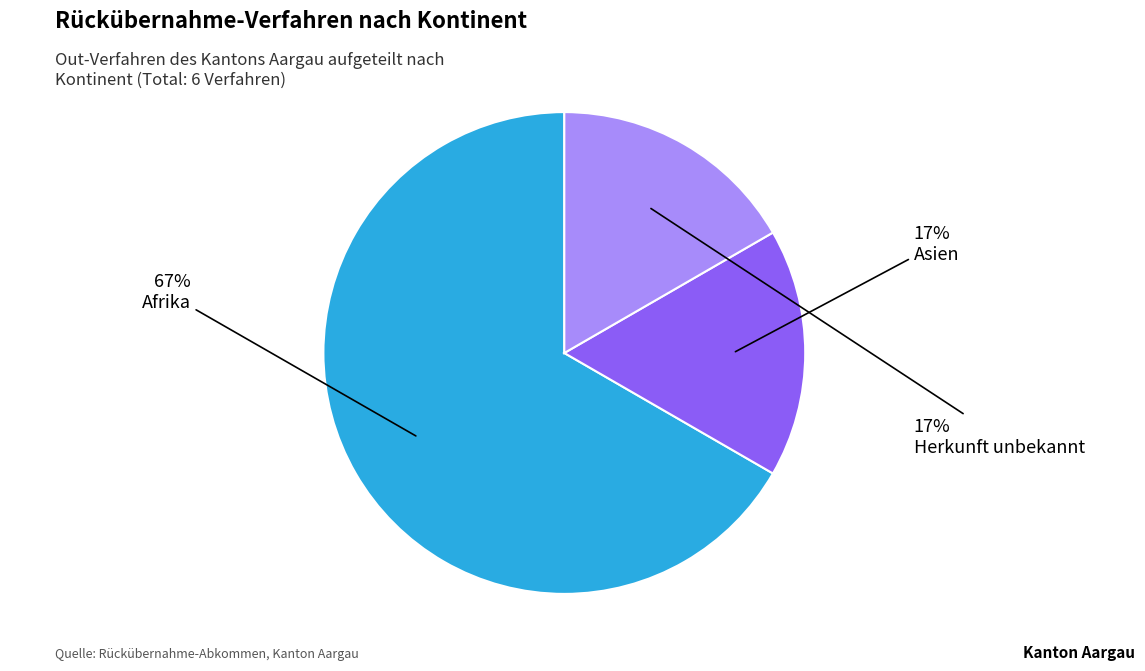

Does any single category account for the majority?

Yes